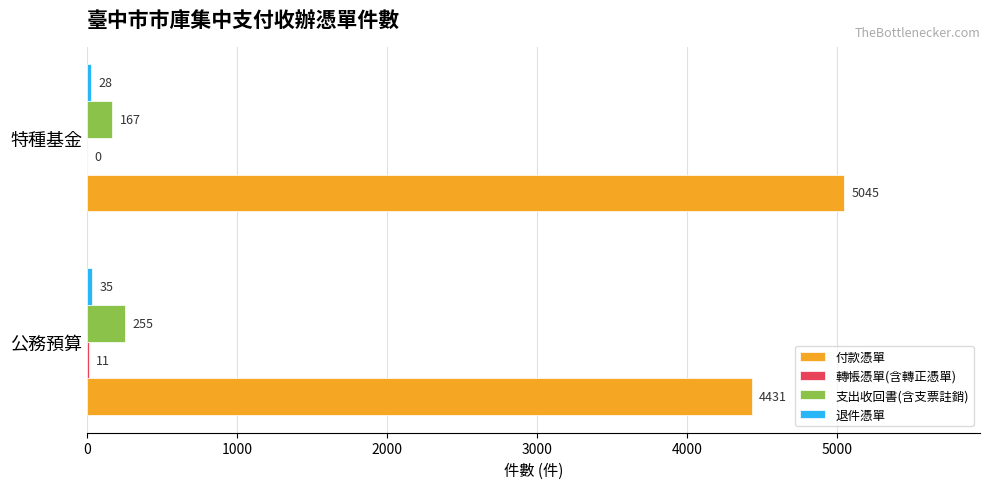

What is the total value across all series at 特種基金?

5240